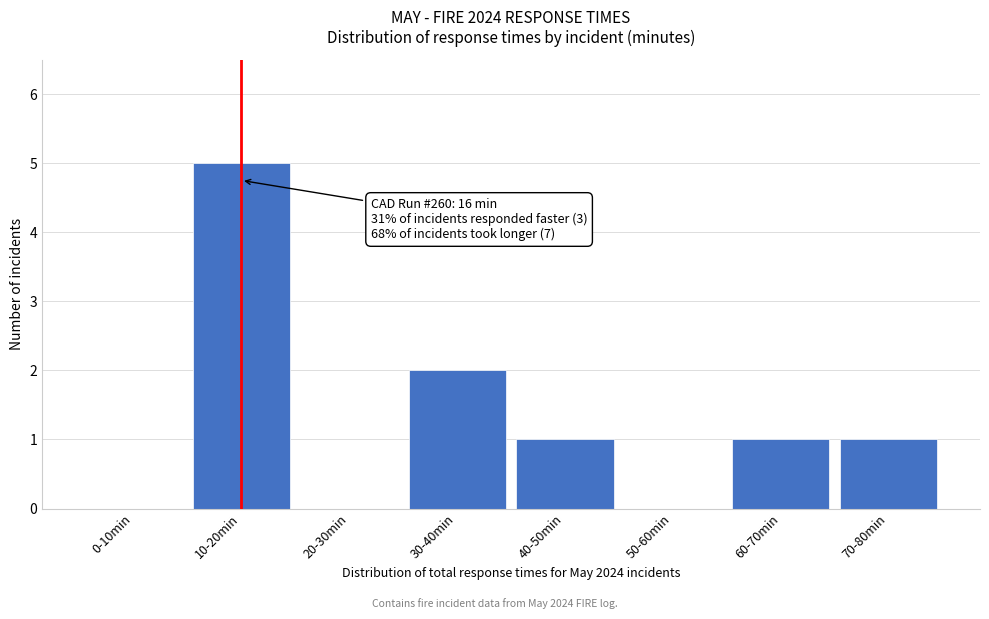

Reading right to left, transcribe all the data shown in this chart.

70-80min=1	60-70min=1	50-60min=0	40-50min=1	30-40min=2	20-30min=0	10-20min=5	0-10min=0